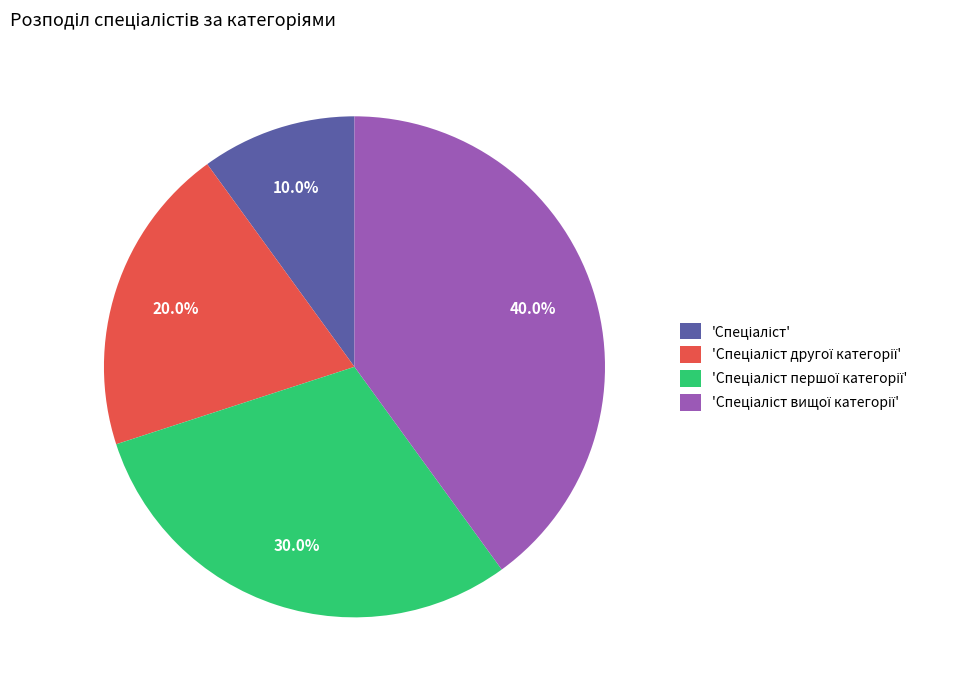

Does any single category account for the majority?

No